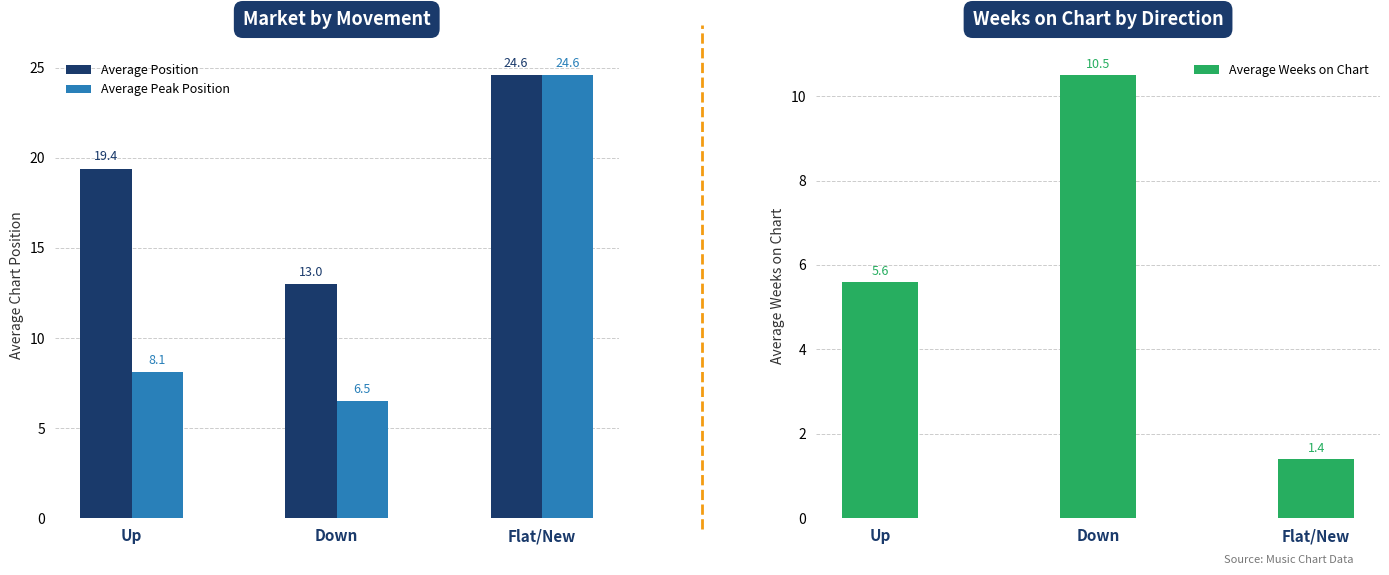

Reading left to right, what are all the values shown in this chart?

Average Position: 19.4	13.0	24.6
Average Peak Position: 8.1	6.5	24.6
Average Weeks on Chart: 5.6	10.5	1.4